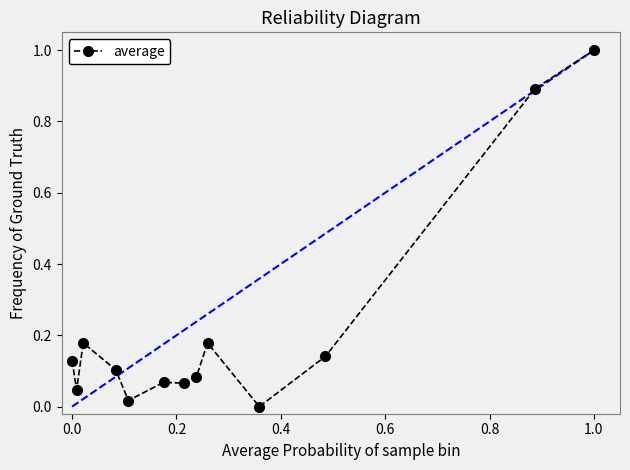

What is the greatest value displayed?

1.0